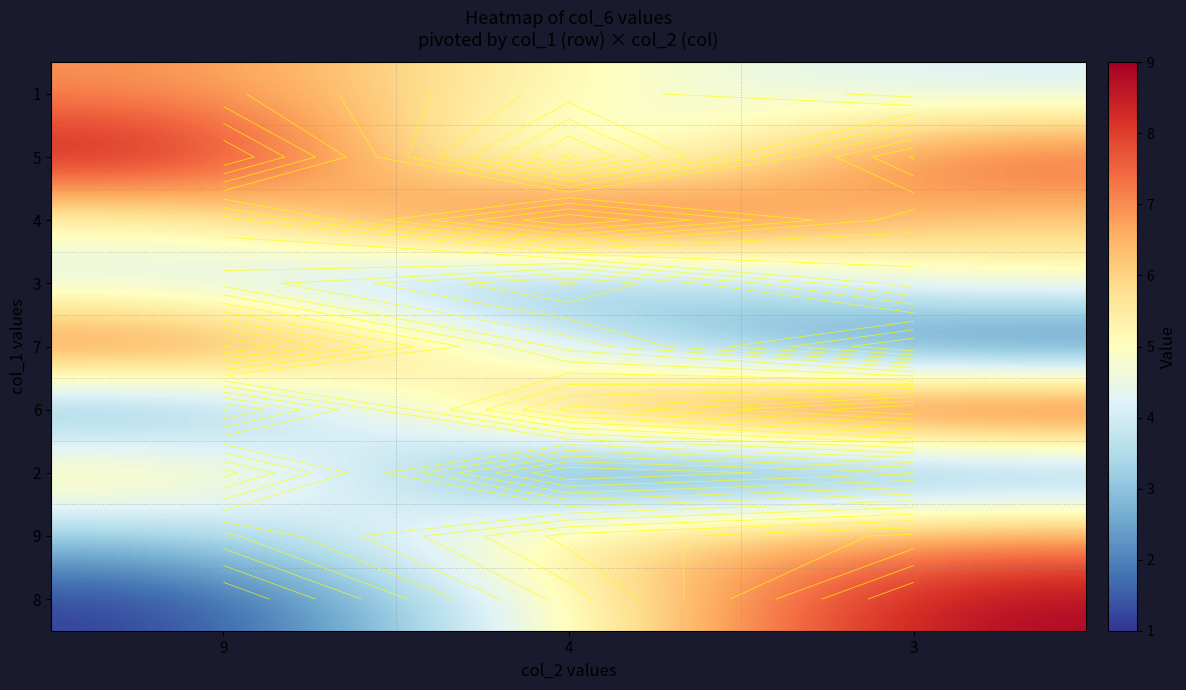

Which series has the widest spread of values?

8